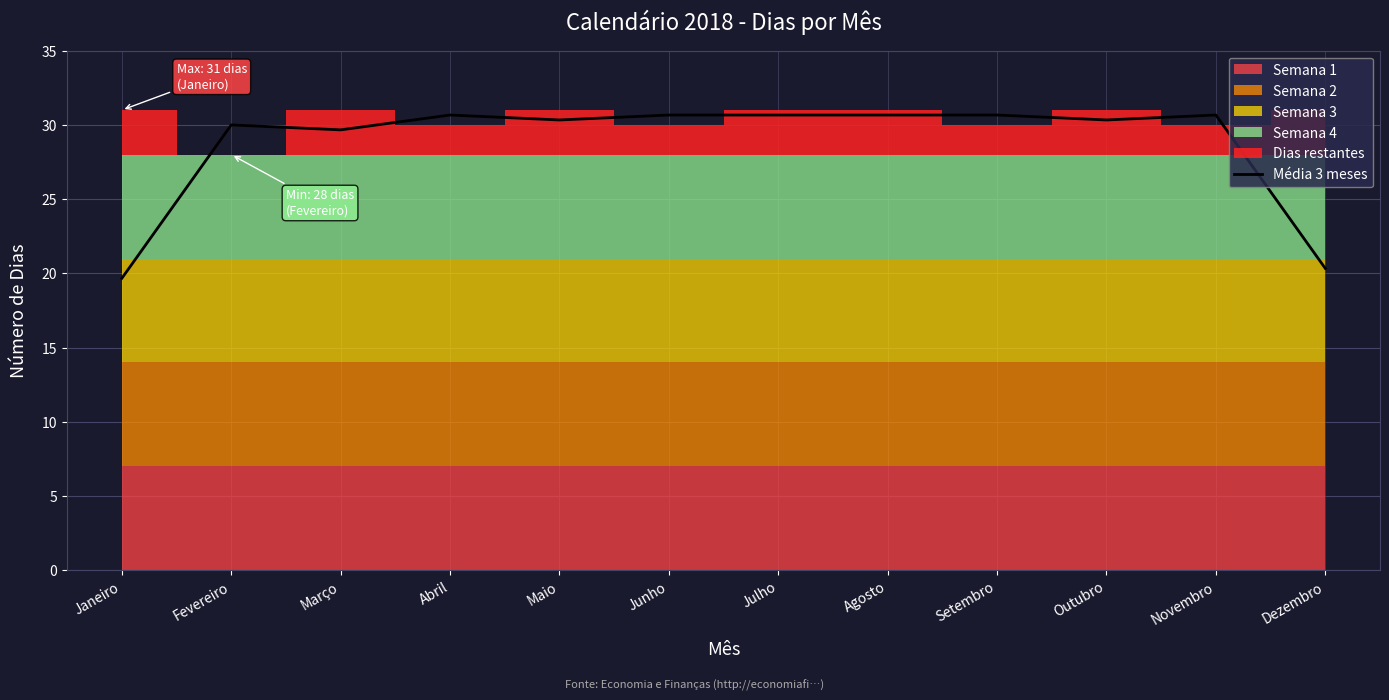

Reading left to right, transcribe all the data shown in this chart.

Janeiro=19.7	Fevereiro=30.0	Março=29.7	Abril=30.7	Maio=30.3	Junho=30.7	Julho=30.7	Agosto=30.7	Setembro=30.7	Outubro=30.3	Novembro=30.7	Dezembro=20.3